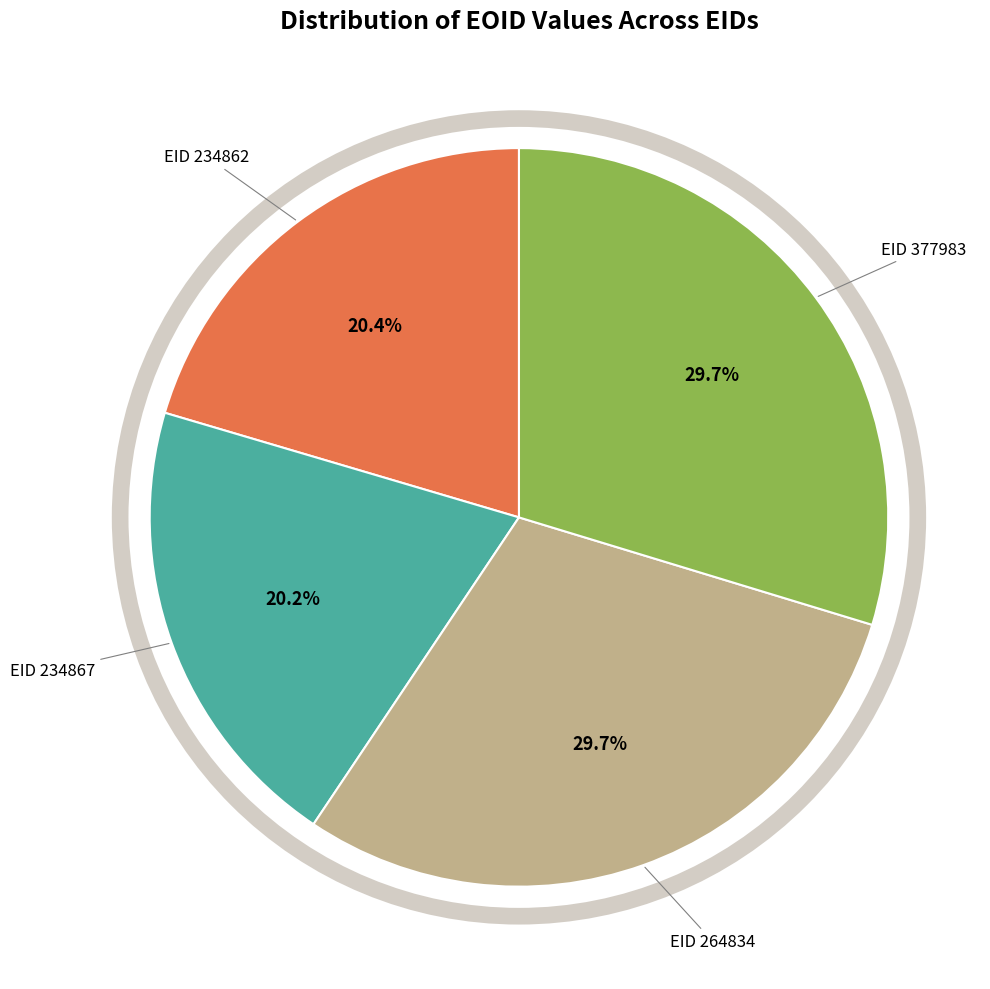

Does any single category account for the majority?

No